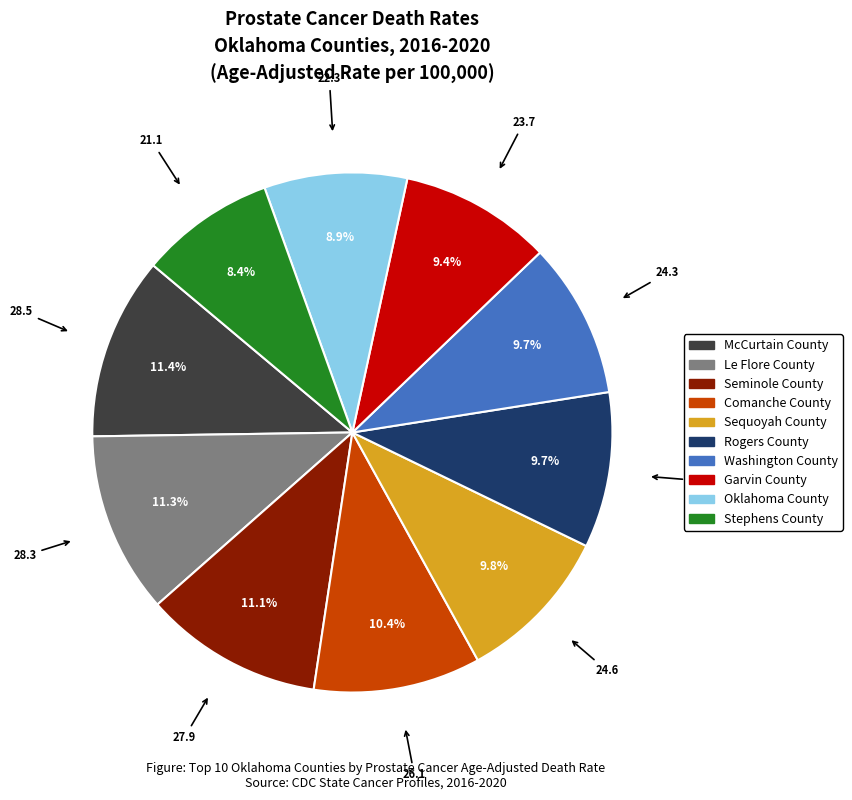

What is the ratio of the value at Sequoyah County to the value at Seminole County?

0.9